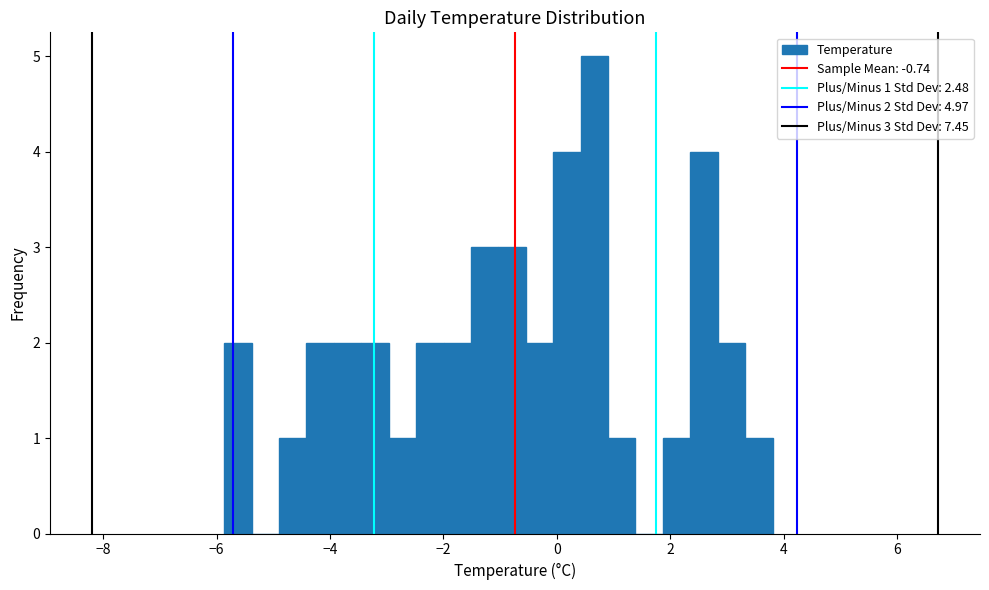

Read against the x-axis, roughly where is the centre of the tallest bar?

0.6